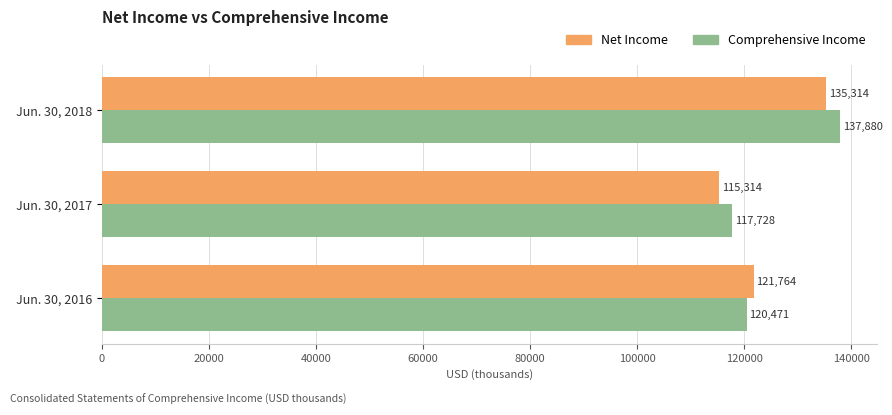

True or false: Net Income has a value of 115314 at Jun. 30, 2017.

True